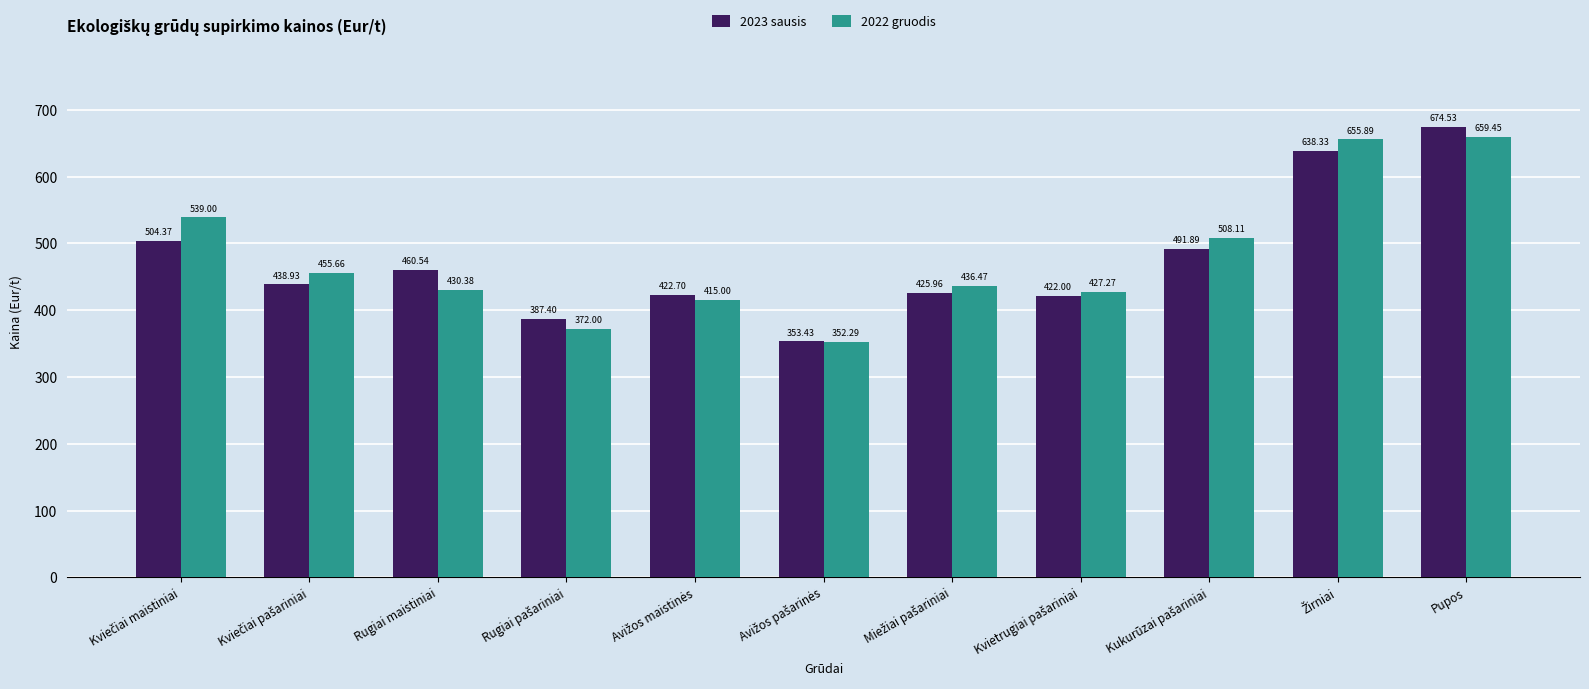

At which label does 2022 gruodis reach its peak?

Pupos